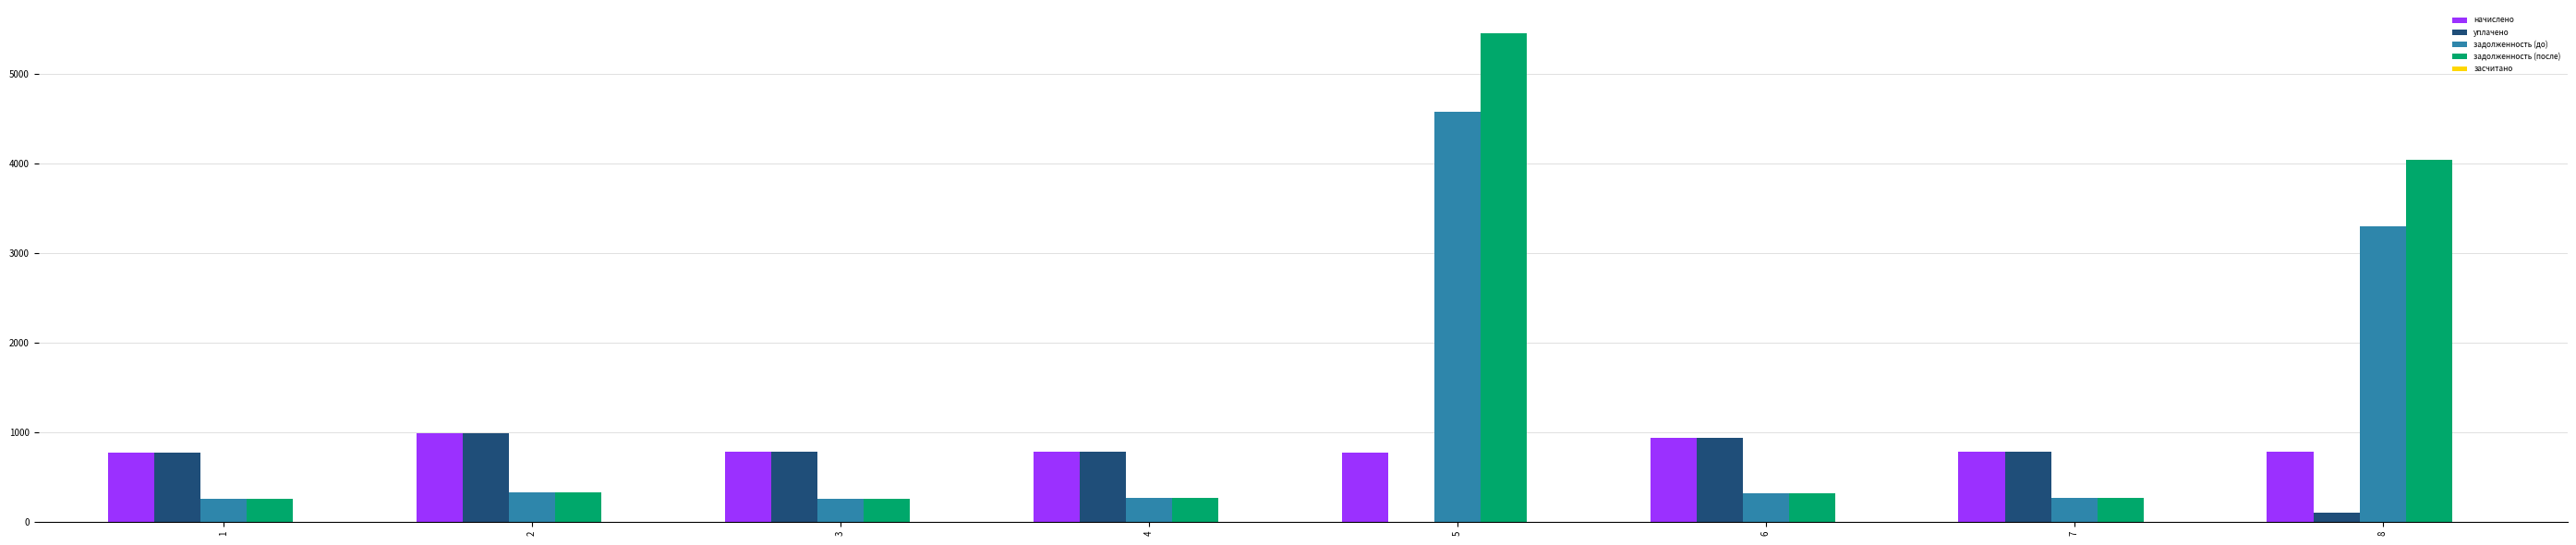

The value of уплачено at 1 is 1318.1. True or false?

False